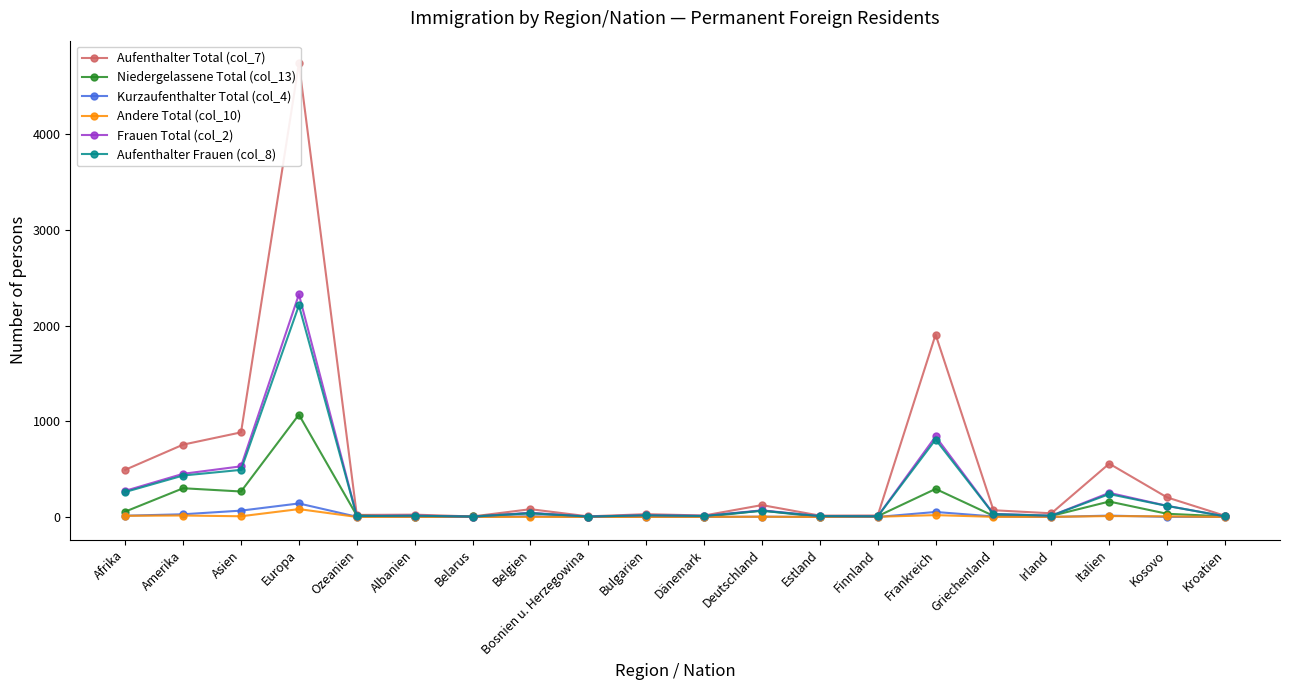

What are all the series names shown in the legend?

Aufenthalter Total (col_7), Niedergelassene Total (col_13), Kurzaufenthalter Total (col_4), Andere Total (col_10), Frauen Total (col_2), Aufenthalter Frauen (col_8)